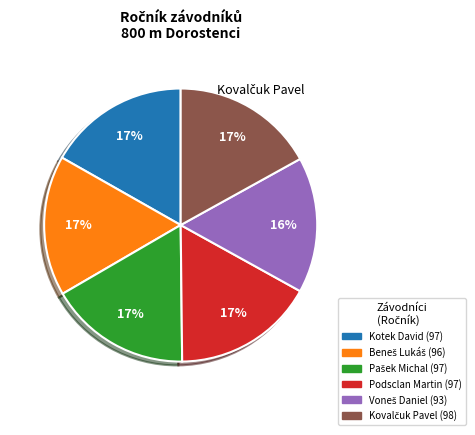

What percentage is the Kotek David (97) slice, to the nearest percent?

17%